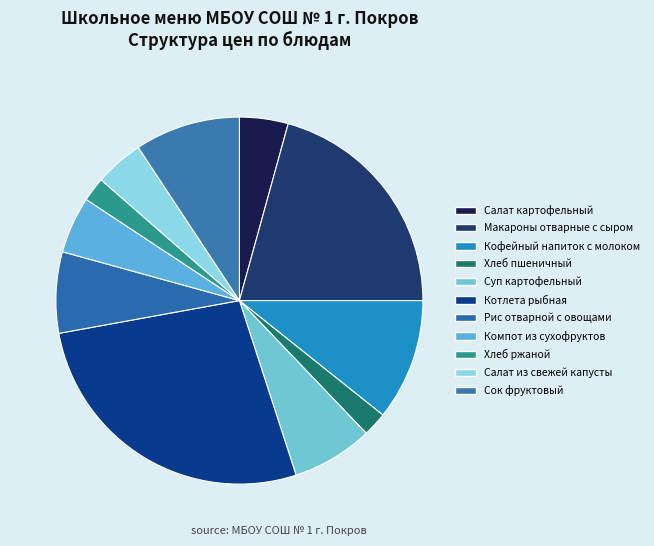

Which has a higher value, Хлеб пшеничный or Рис отварной с овощами?

Рис отварной с овощами